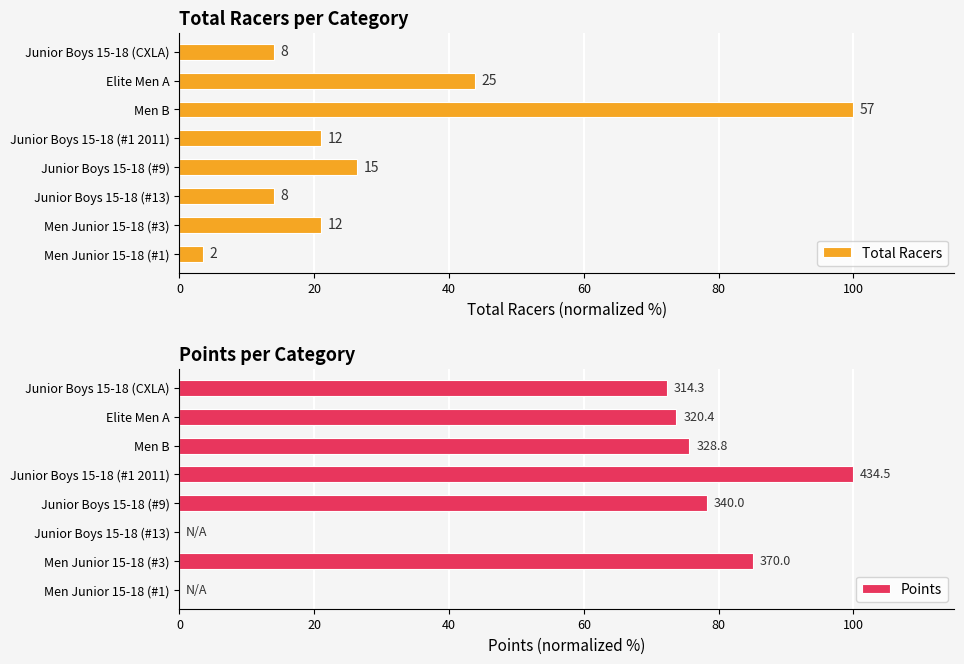

List the series in order of their peak value, lowest first.

Total Racers, Points